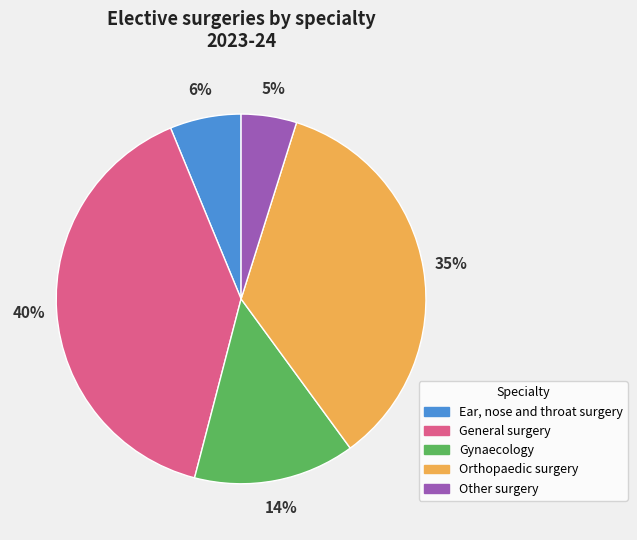

To the nearest percent, what portion does Gynaecology represent?

14%